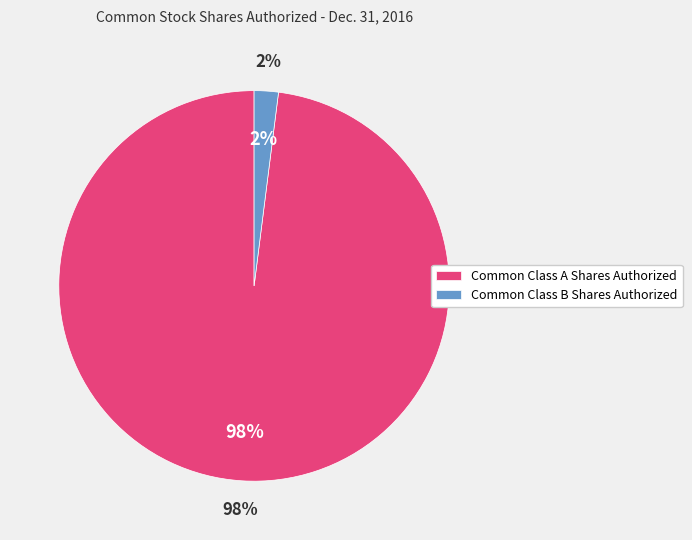

Which slice is the largest?

Common Class A Shares Authorized